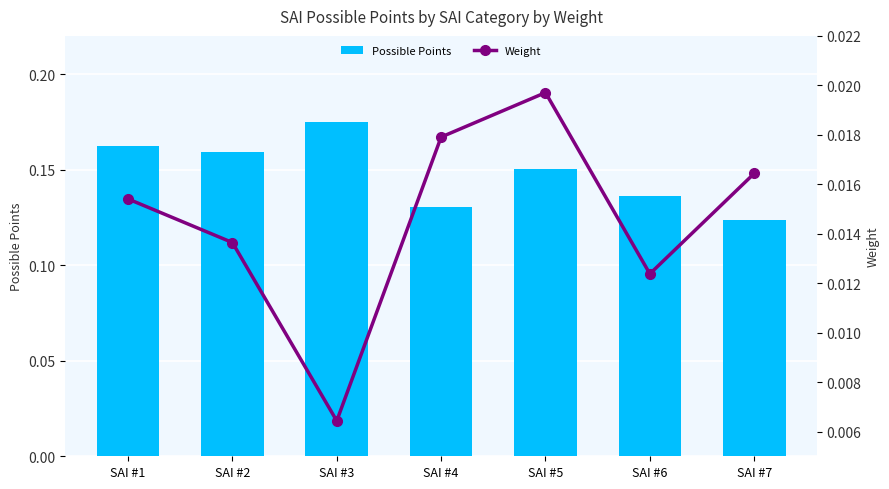

List the series in order of their peak value, highest first.

Possible Points, Weight